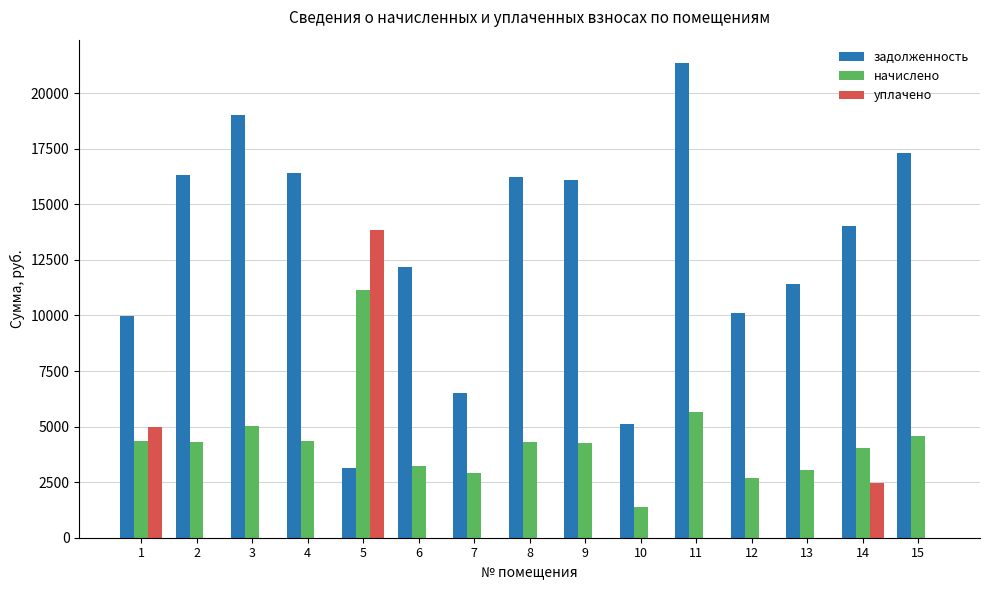

What is the sum of all задолженность values?

195258.3